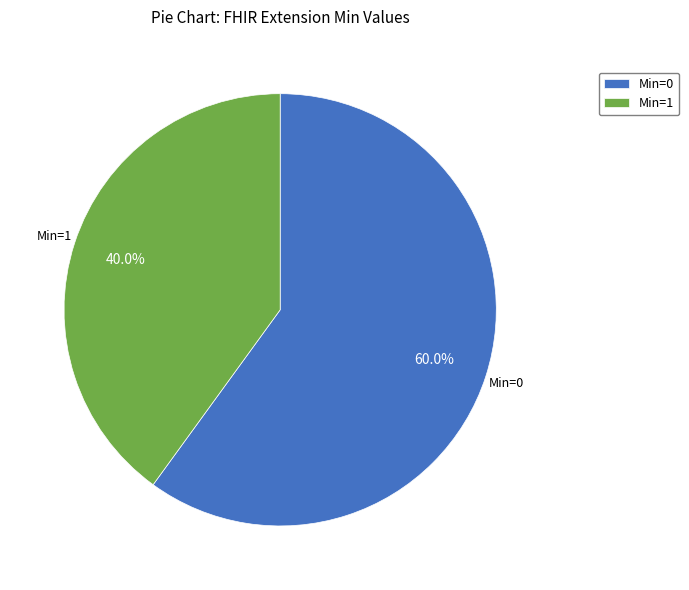

What percentage is NOT represented by Min=1?

60.0%